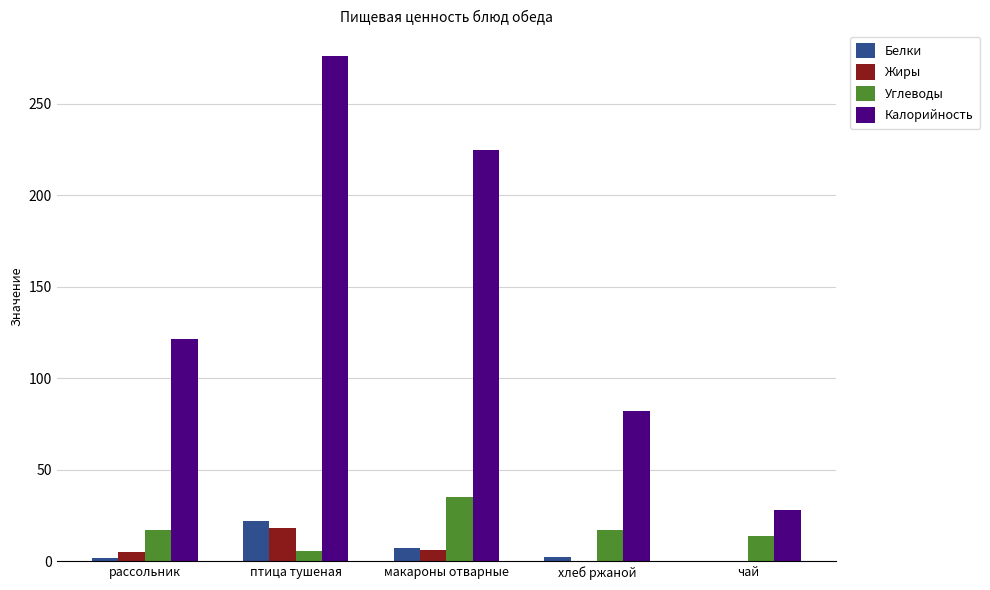

At which category is the sum across all series the highest?

птица тушеная